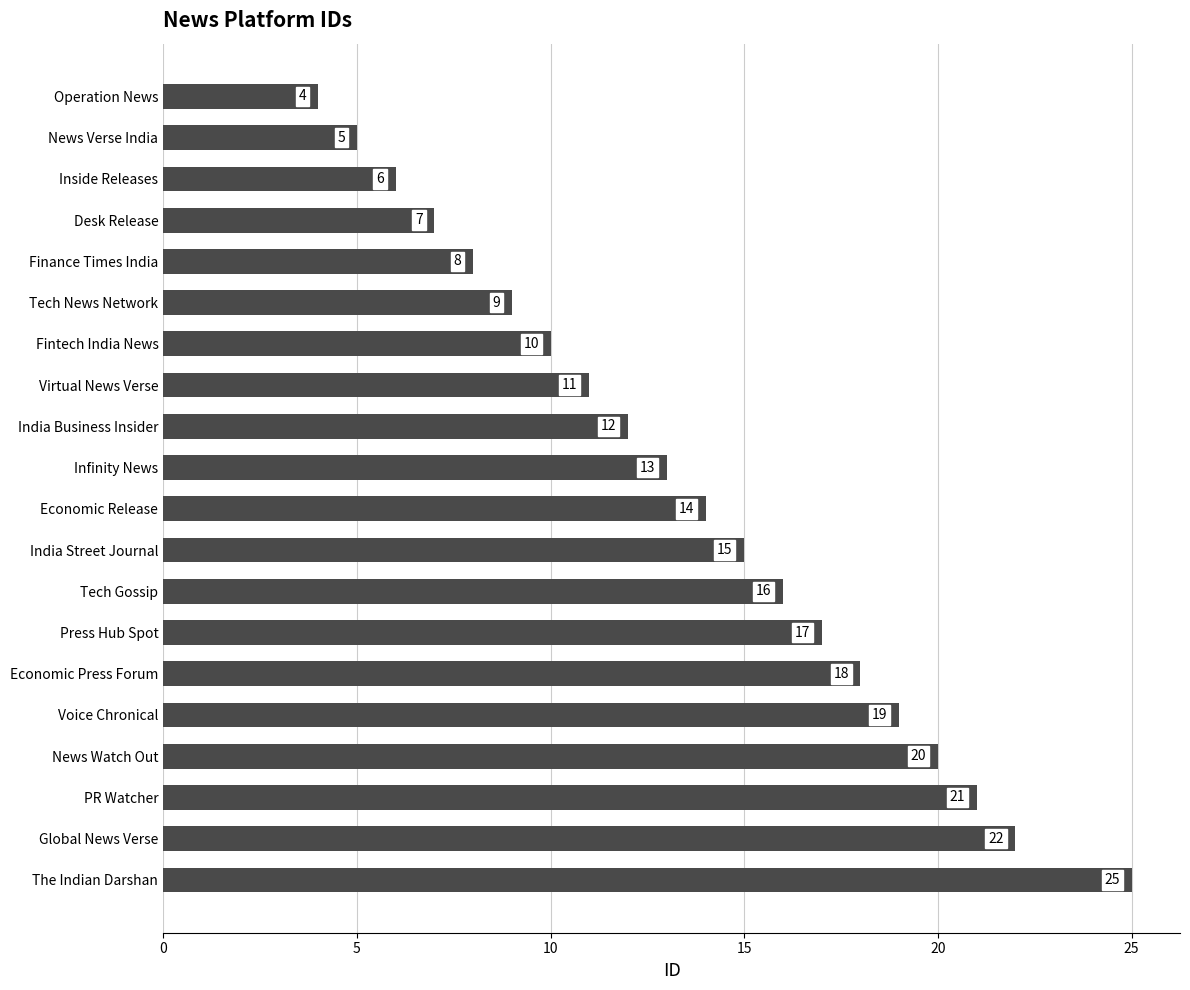

What is the average value?

14